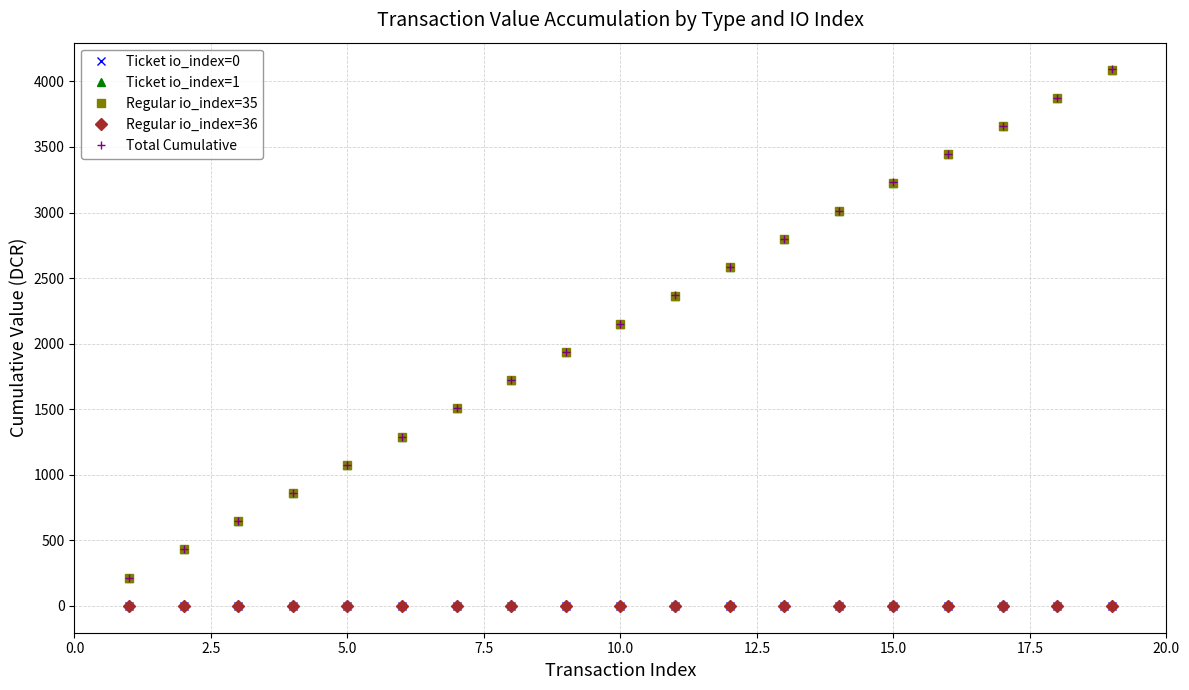

True or false: Regular io_index=36 and Total Cumulative cross at least once.

False